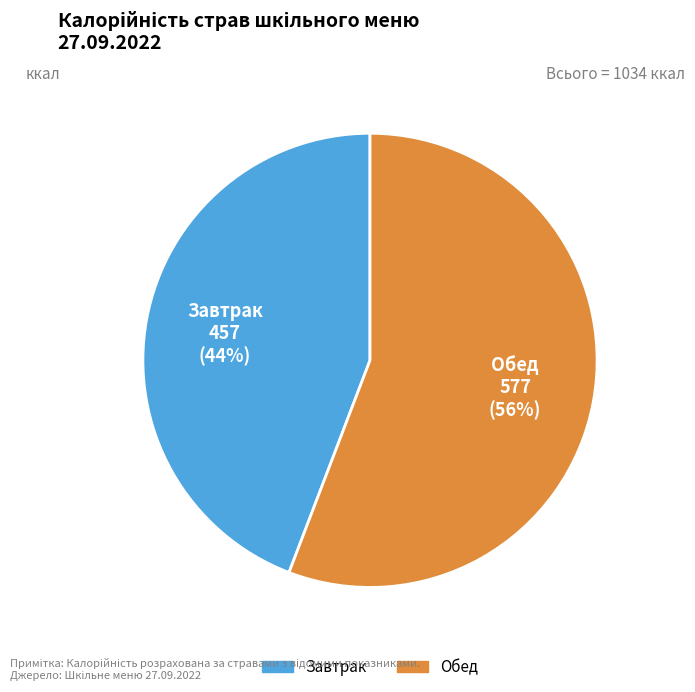

To the nearest percent, what is the difference between the largest and smallest slice percentages?

12%